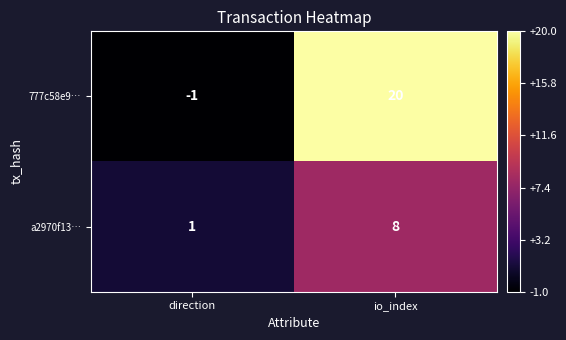

The value of a2970f13… at io_index is 8. True or false?

True